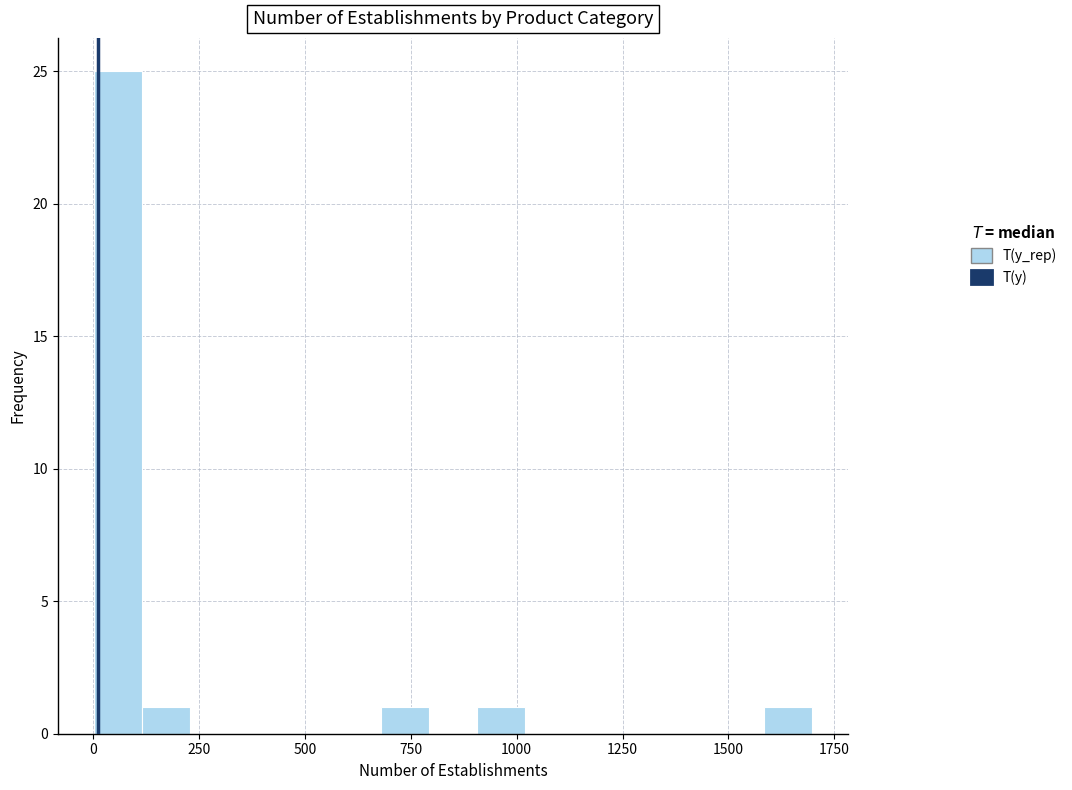

Read against the x-axis, roughly where is the centre of the tallest bar?

50